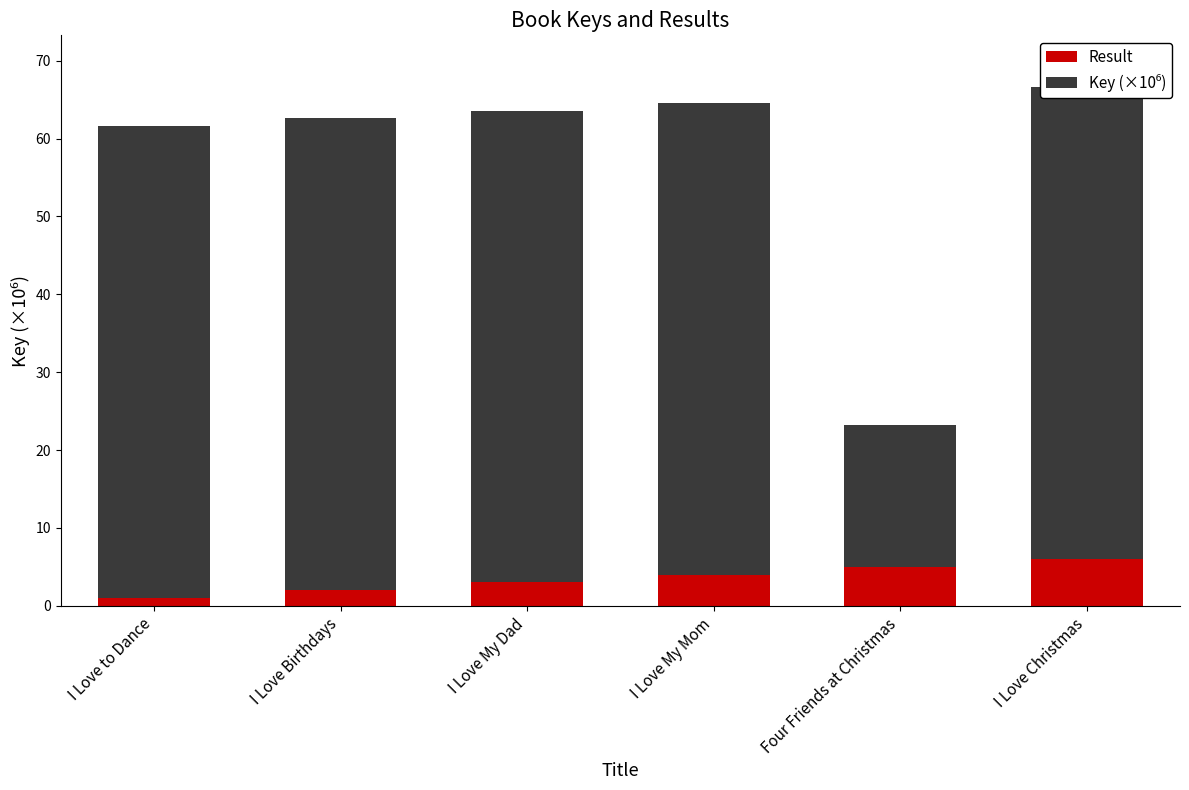

The value of Result at I Love Christmas is 1.7. True or false?

False